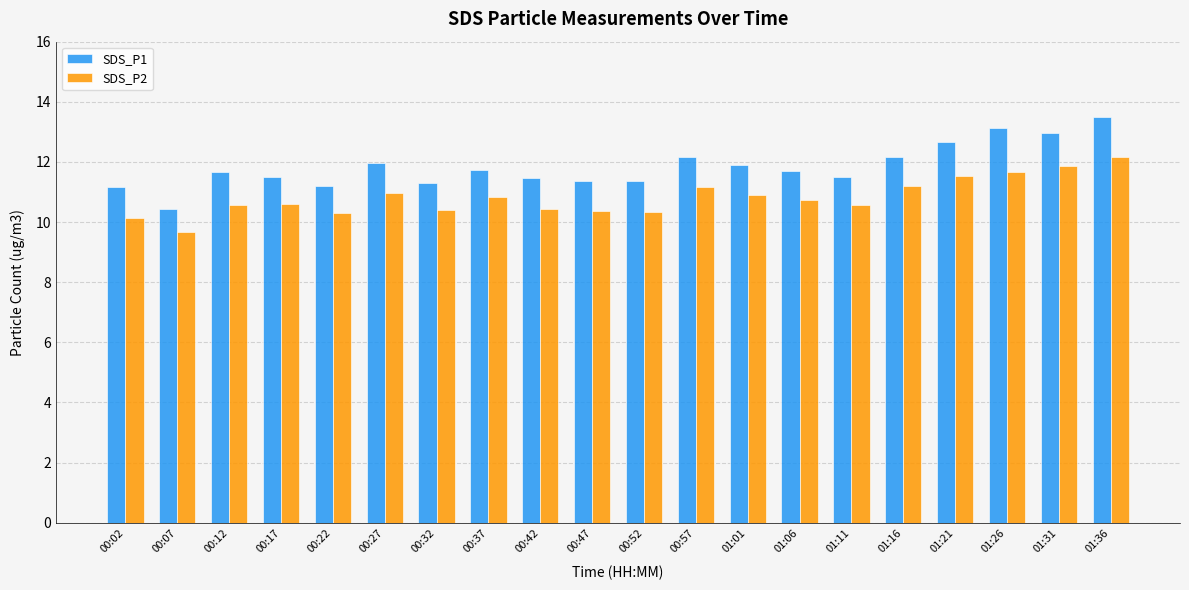

Is the value of SDS_P1 at 01:21 greater than the value of SDS_P2 at 01:06?

Yes